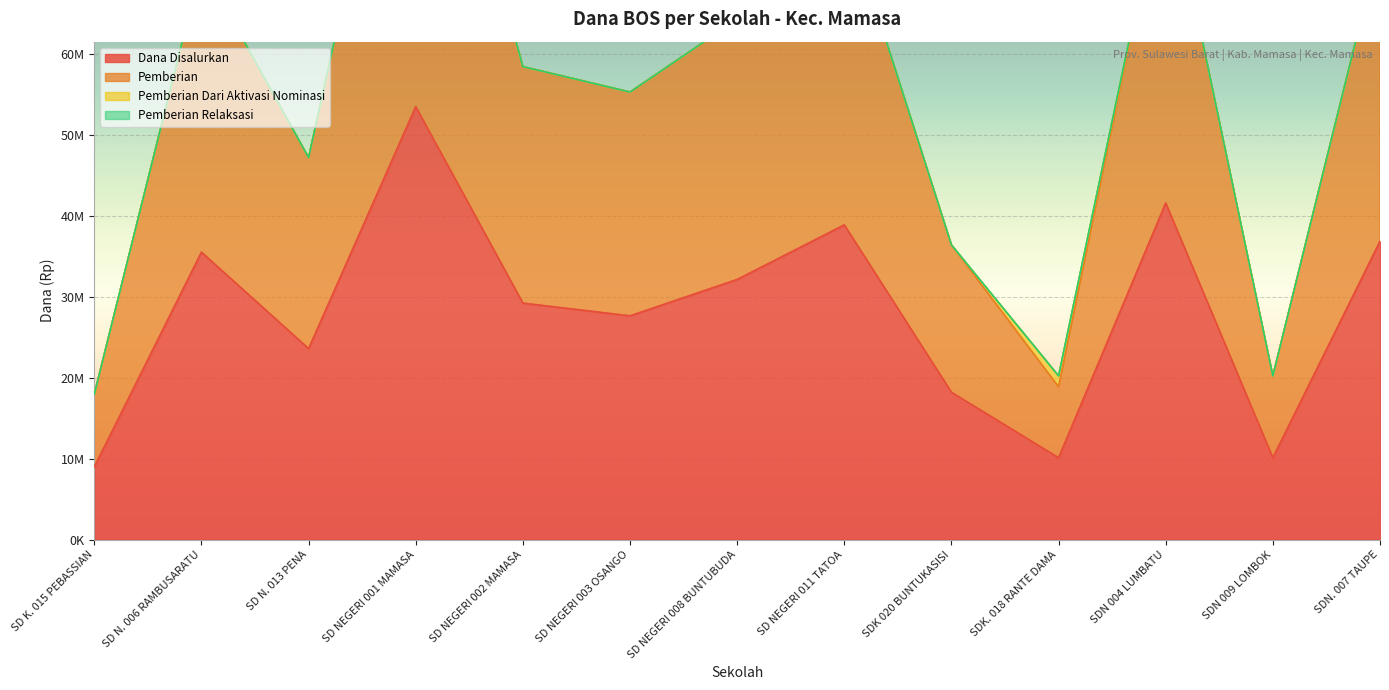

True or false: Pemberian and Dana Disalurkan cross at least once.

False